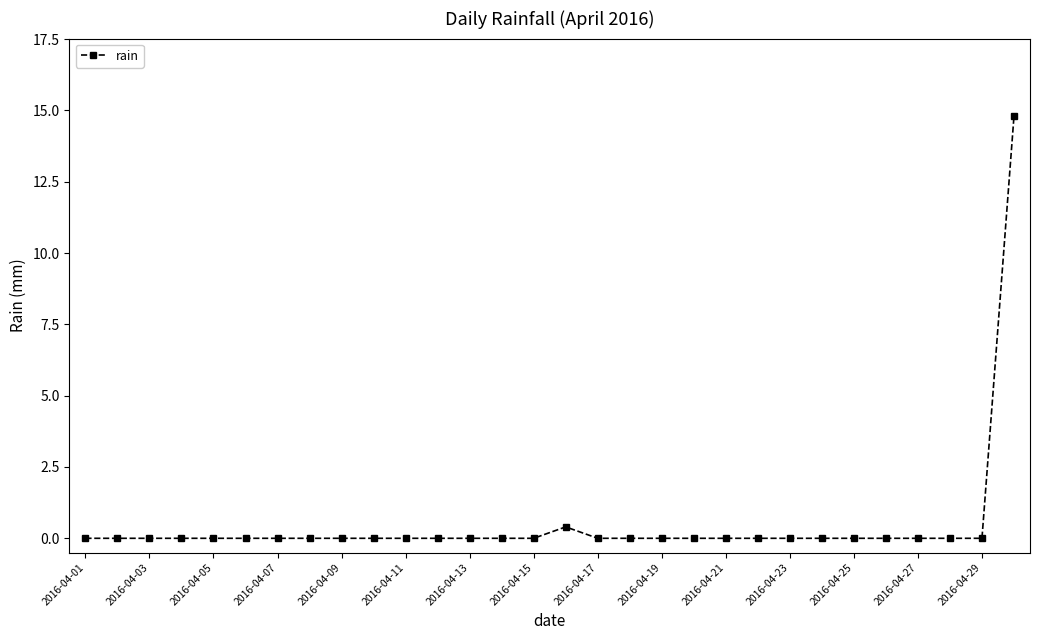

Is this an area chart (filled region under the line)?

No